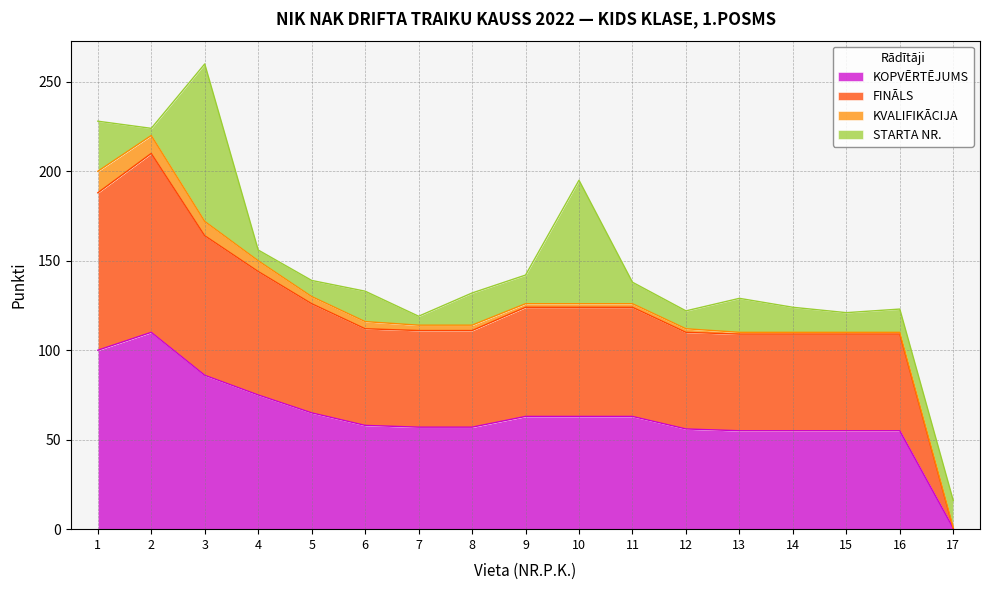

At which category is the sum across all series the highest?

3